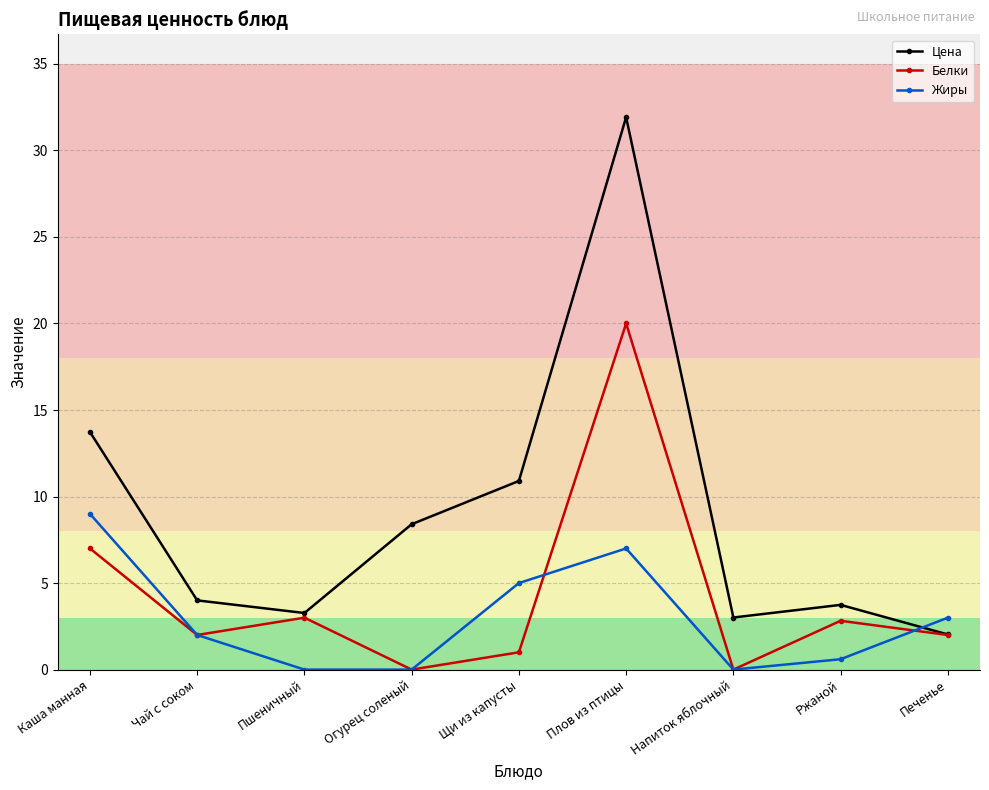

How many data points does each series have?

9